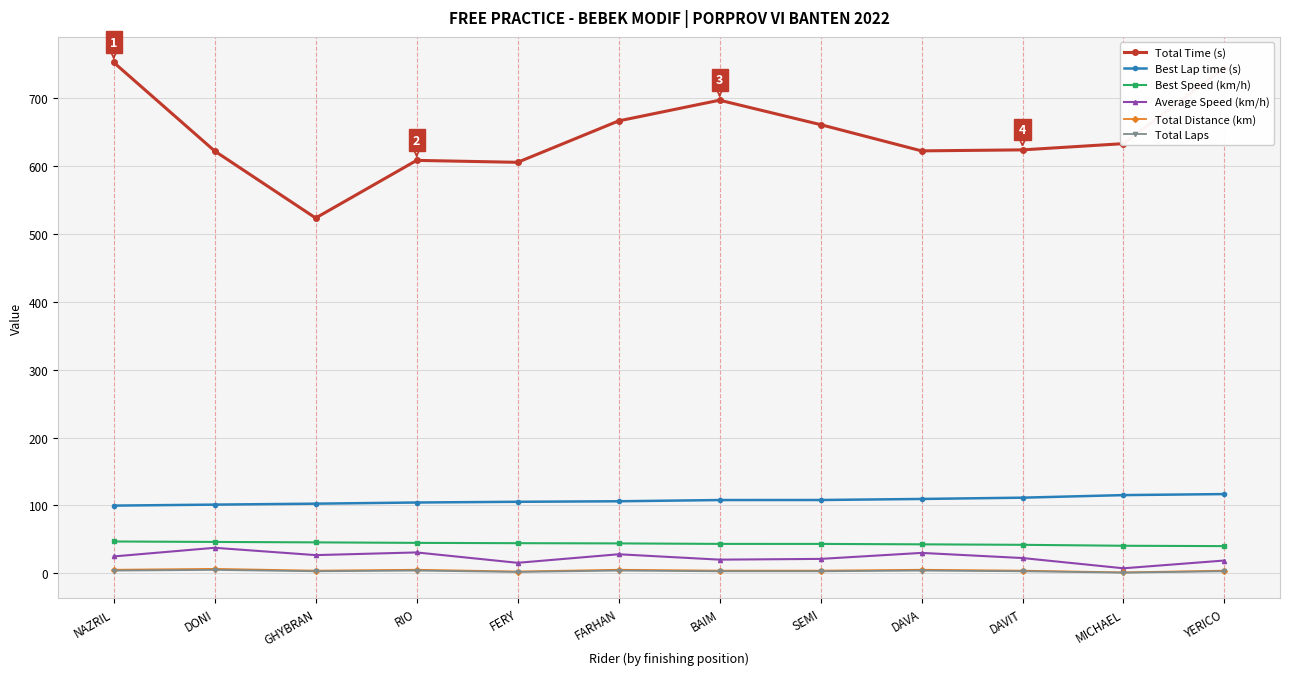

How many Total Laps values are between 3 and 4?

9